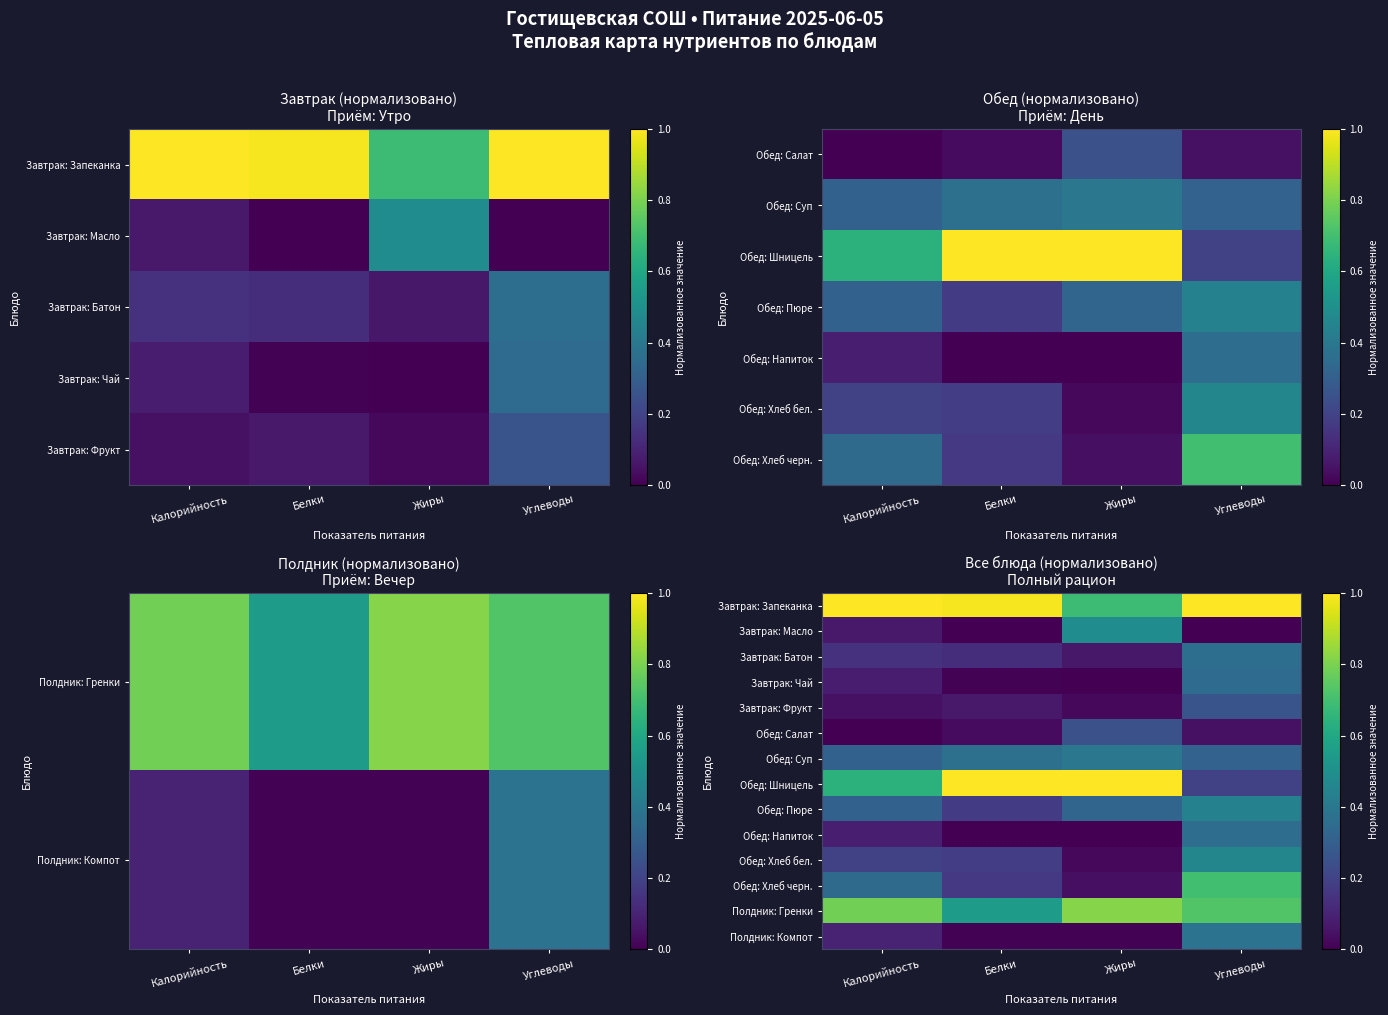

At Калорийность, list the series in order from largest to smallest.

Завтрак: Запеканка, Полдник: Гренки, Обед: Шницель, Обед: Хлеб черн., Обед: Пюре, Обед: Суп, Обед: Хлеб бел., Завтрак: Батон, Полдник: Компот, Обед: Напиток, Завтрак: Чай, Завтрак: Масло, Завтрак: Фрукт, Обед: Салат